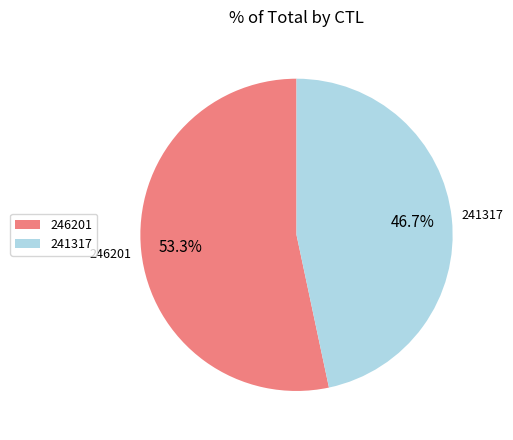

Rank the categories by value from highest to lowest.

246201, 241317